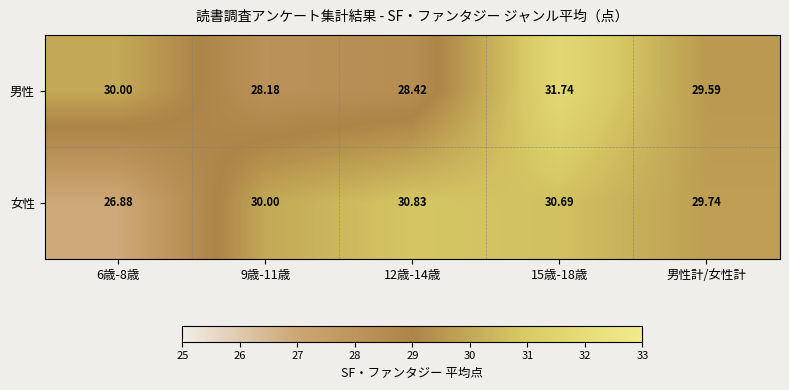

Between 6歳-8歳 and 9歳-11歳, which series saw the biggest shift?

女性